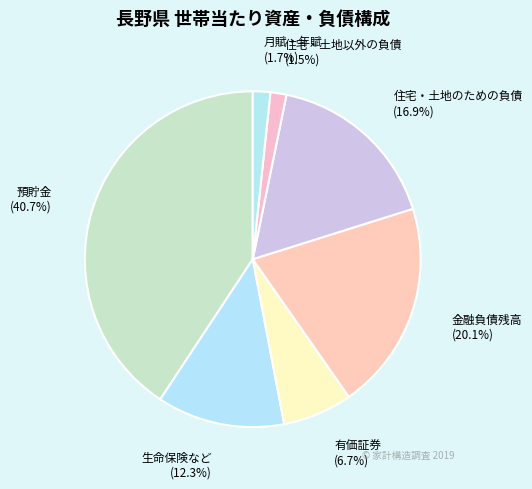

Which slice is the largest?

預貯金